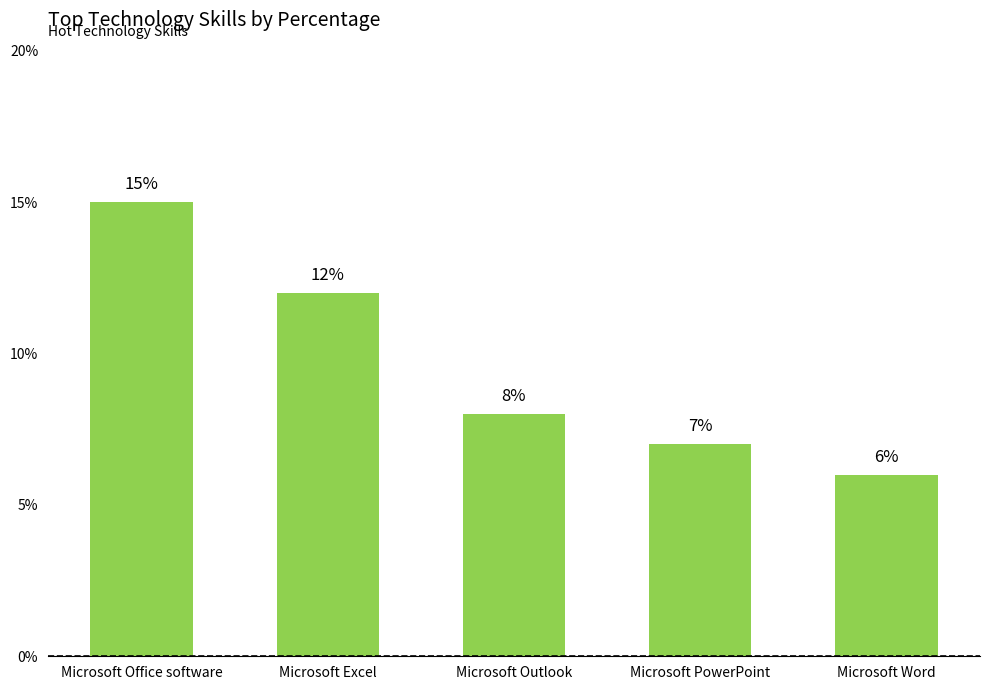

How many data points does each series have?

5